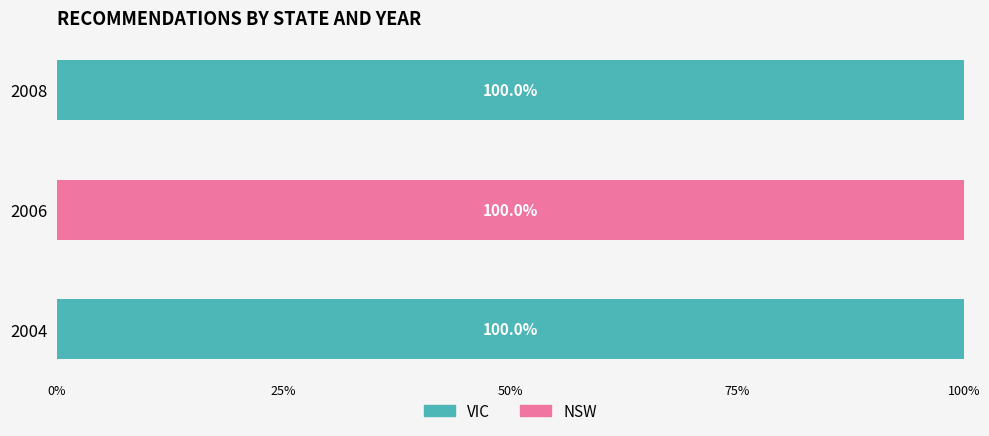

What is the total value across all series at 2004?

100